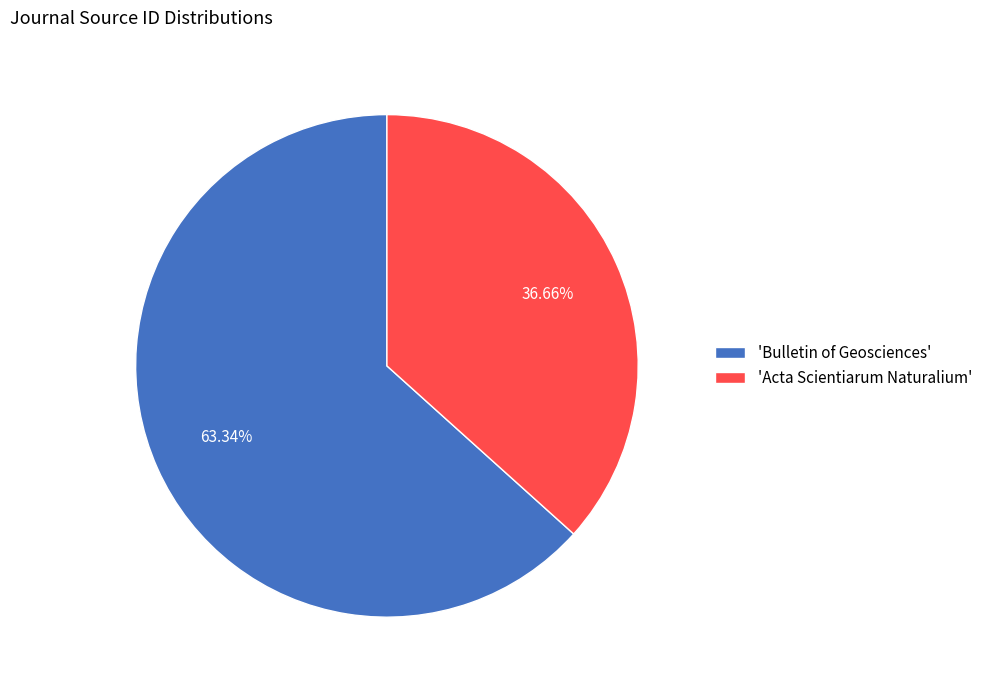

How many segments does this pie chart have?

2